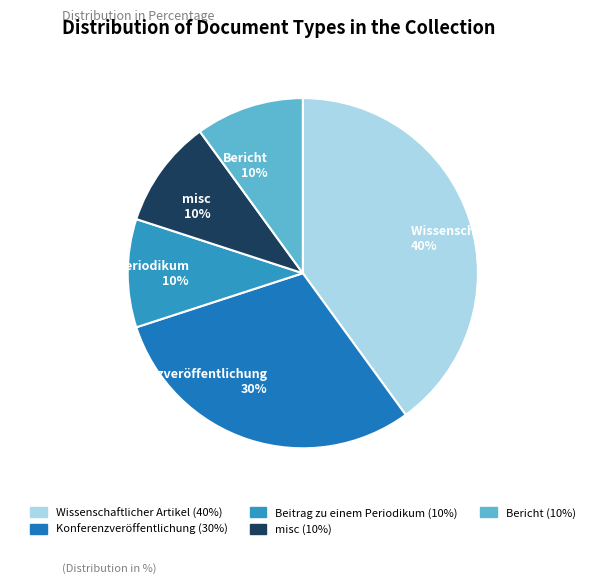

True or false: Wissenschaftlicher Artikel 40% accounts for 40% of the total.

True